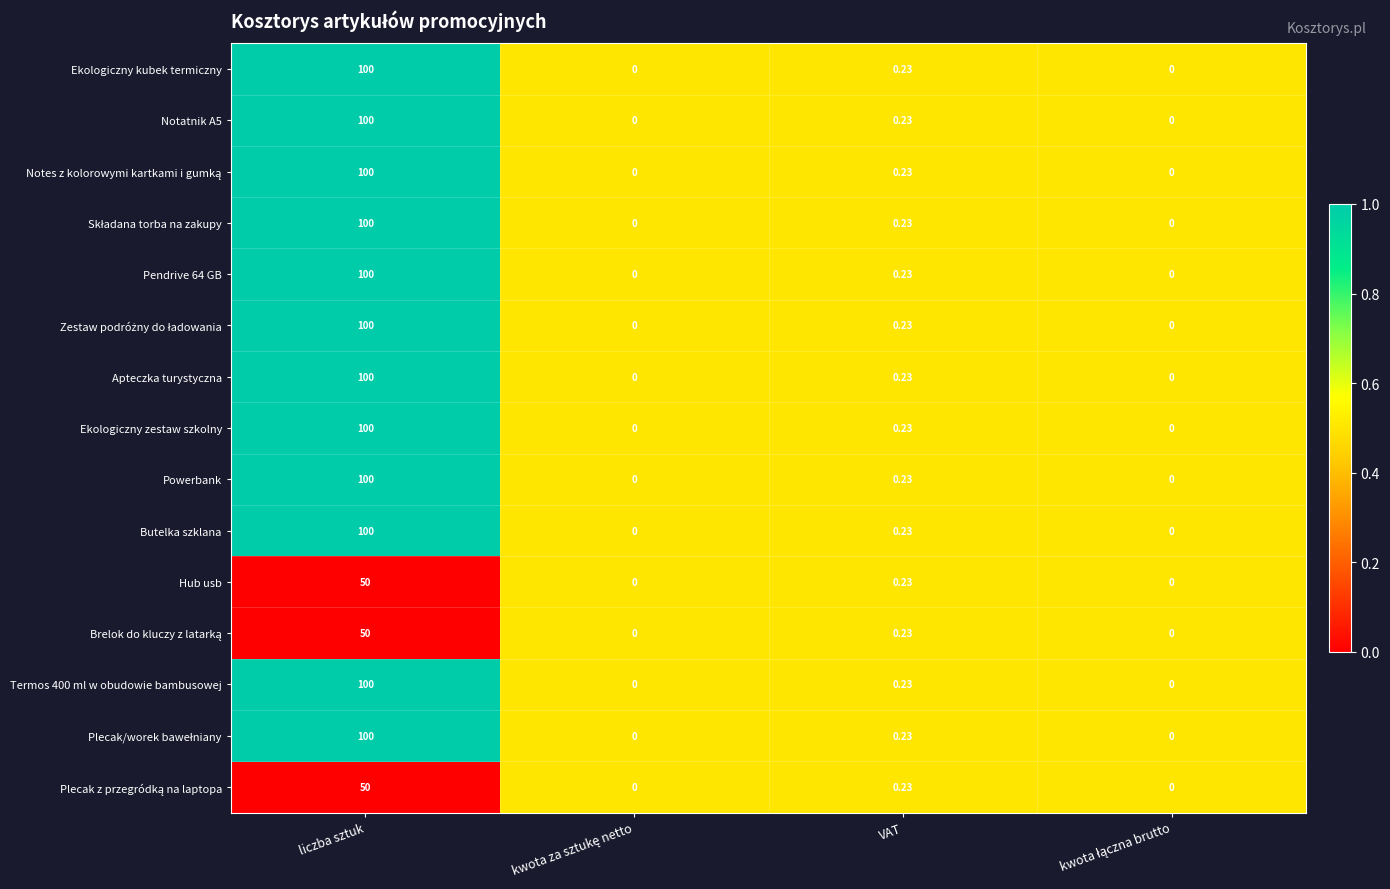

Where is Ekologiczny kubek termiczny nearest to the value 50?

VAT